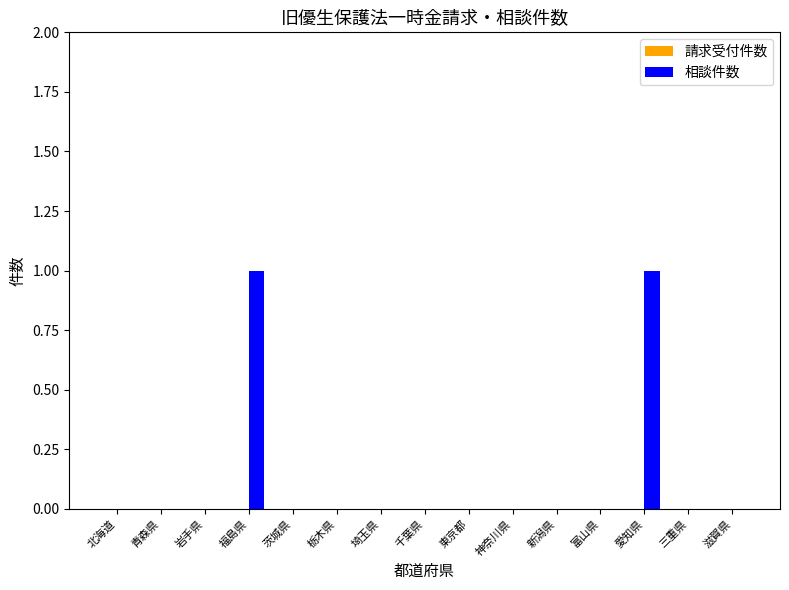

The chart shows a value of 0 at 茨城県. True or false?

True